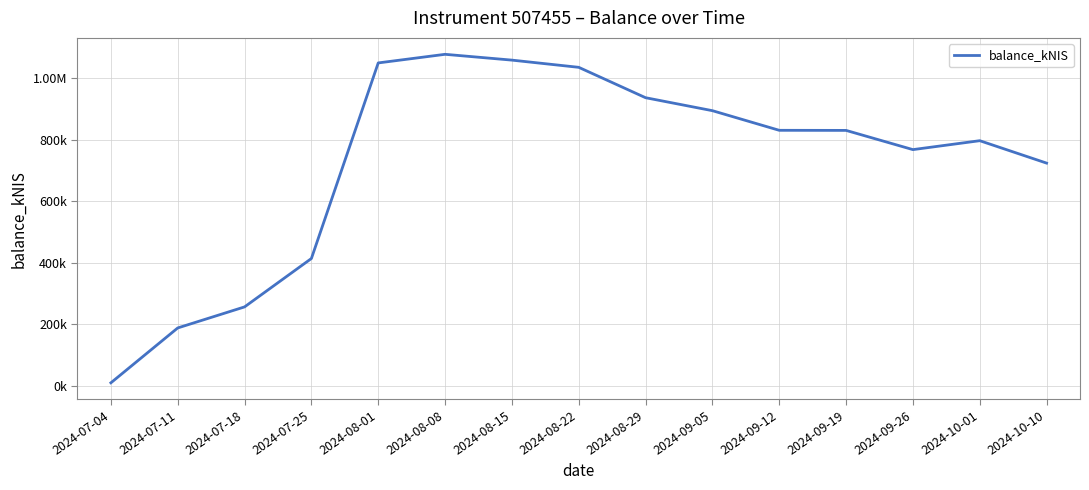

Rank the categories by value from highest to lowest.

2024-08-08, 2024-08-15, 2024-08-01, 2024-08-22, 2024-08-29, 2024-09-05, 2024-09-12, 2024-09-19, 2024-10-01, 2024-09-26, 2024-10-10, 2024-07-25, 2024-07-18, 2024-07-11, 2024-07-04